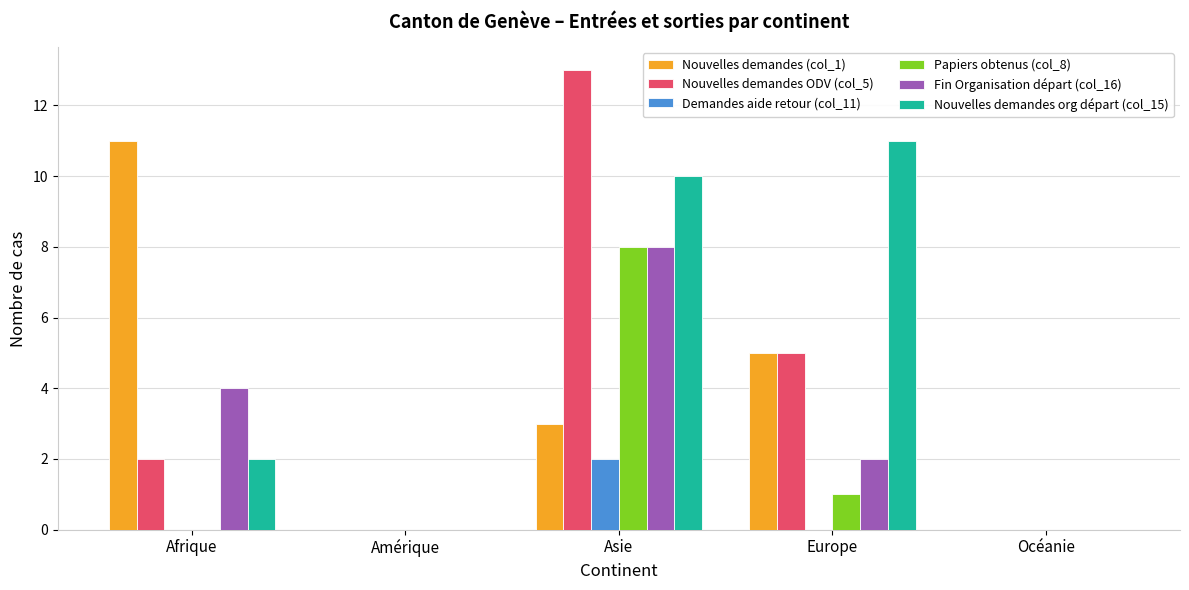

Which series changed the most between Afrique and Océanie?

Nouvelles demandes (col_1)